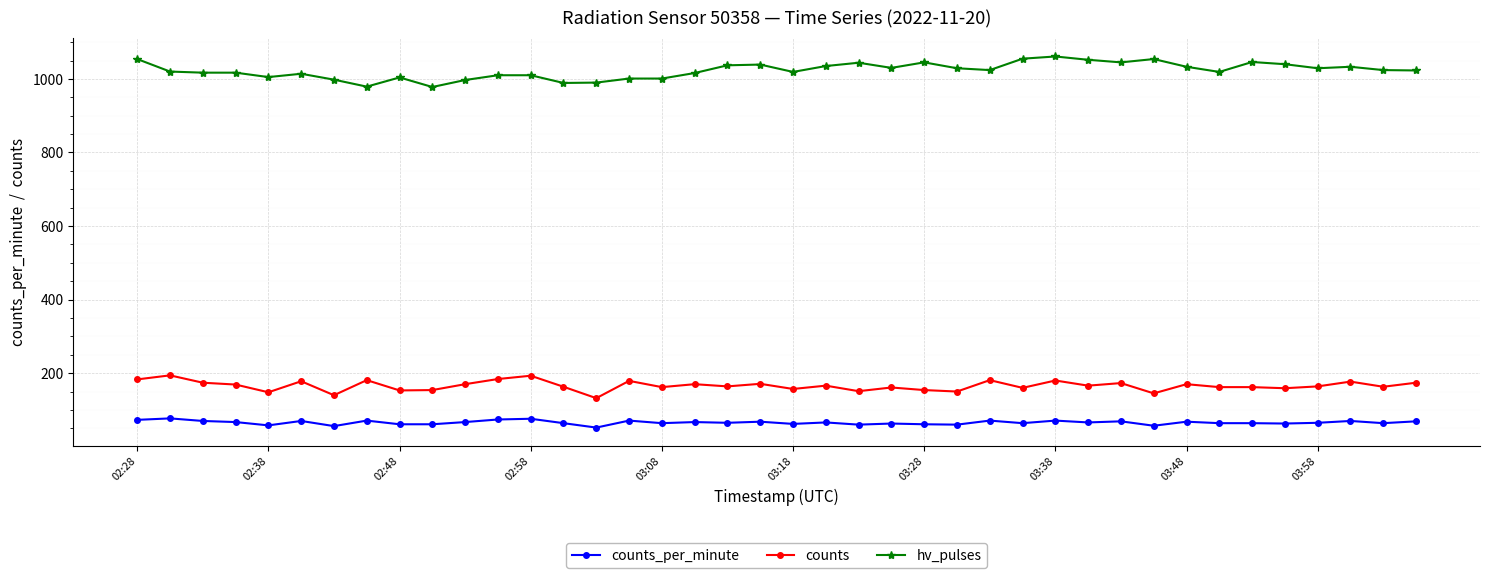

What is the value of the counts_per_minute point at the 29th from the left?

71